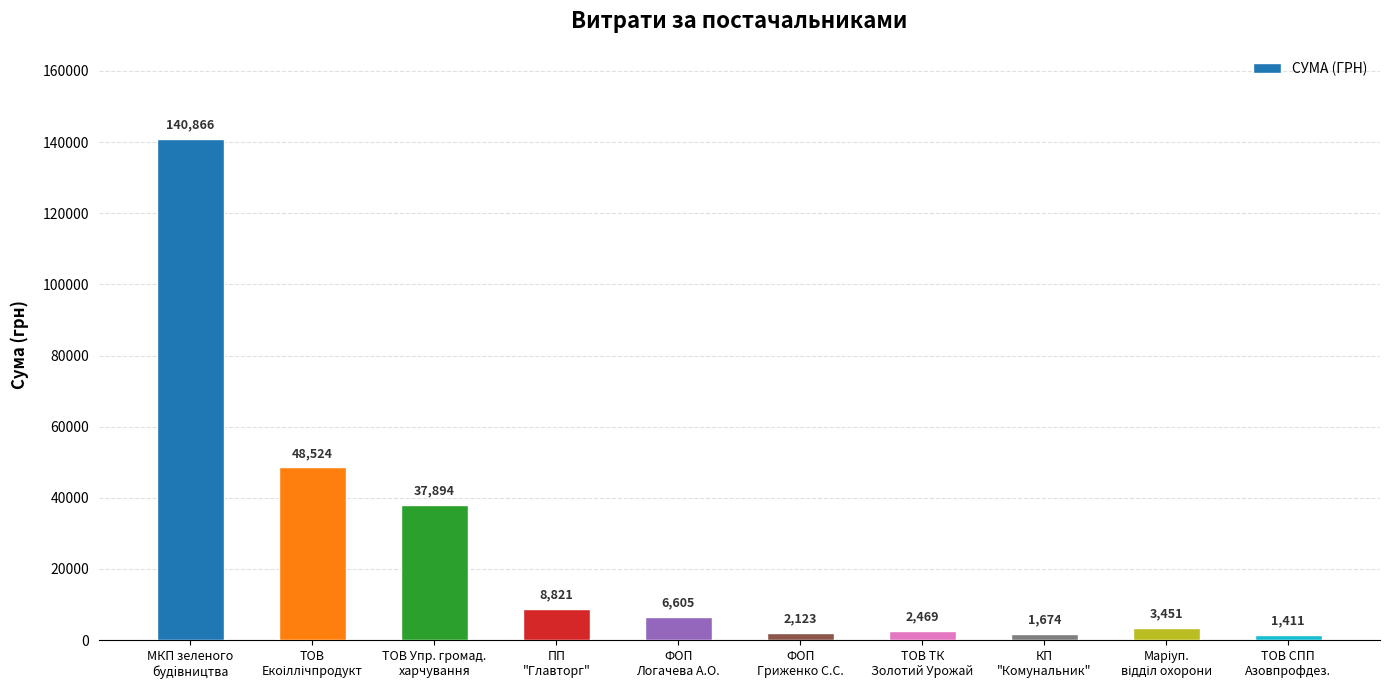

Which label corresponds to the smallest value in the chart?

ТОВ СПП
Азовпрофдез.